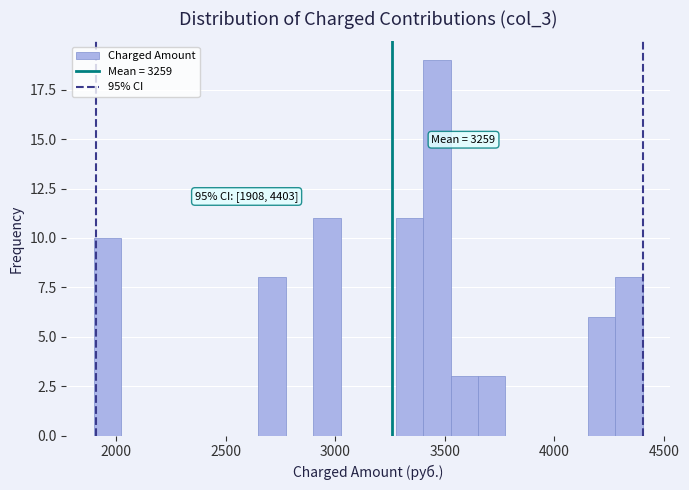

Read against the x-axis, roughly where is the centre of the tallest bar?

3450